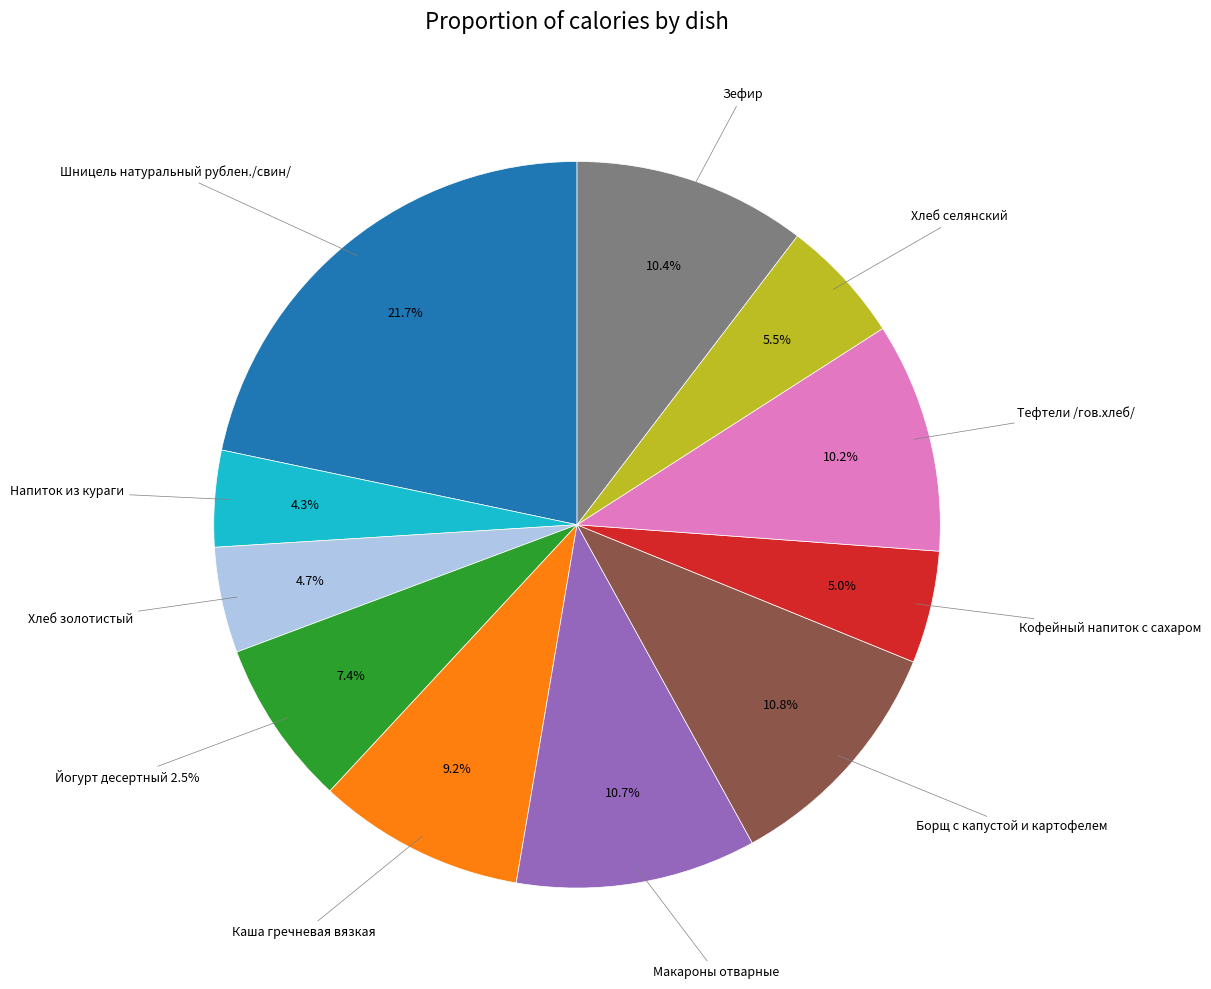

What percentage is the Каша гречневая вязкая slice, to the nearest percent?

9%